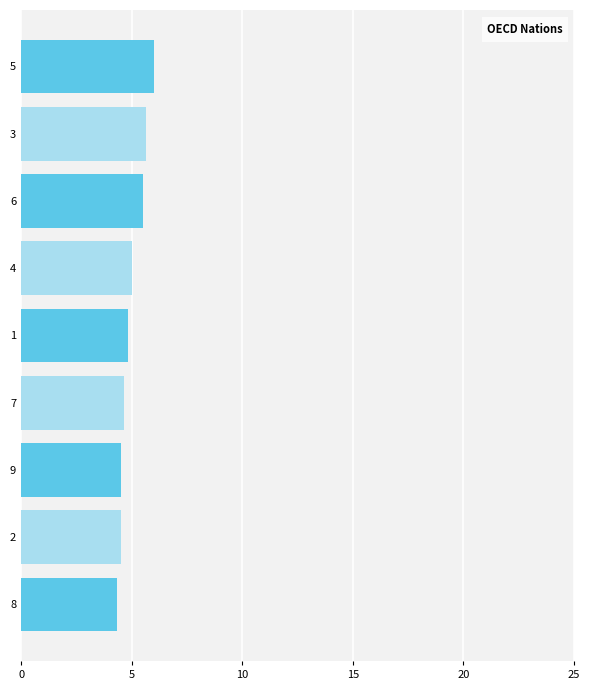

What is the minimum value shown in the chart?

4.3